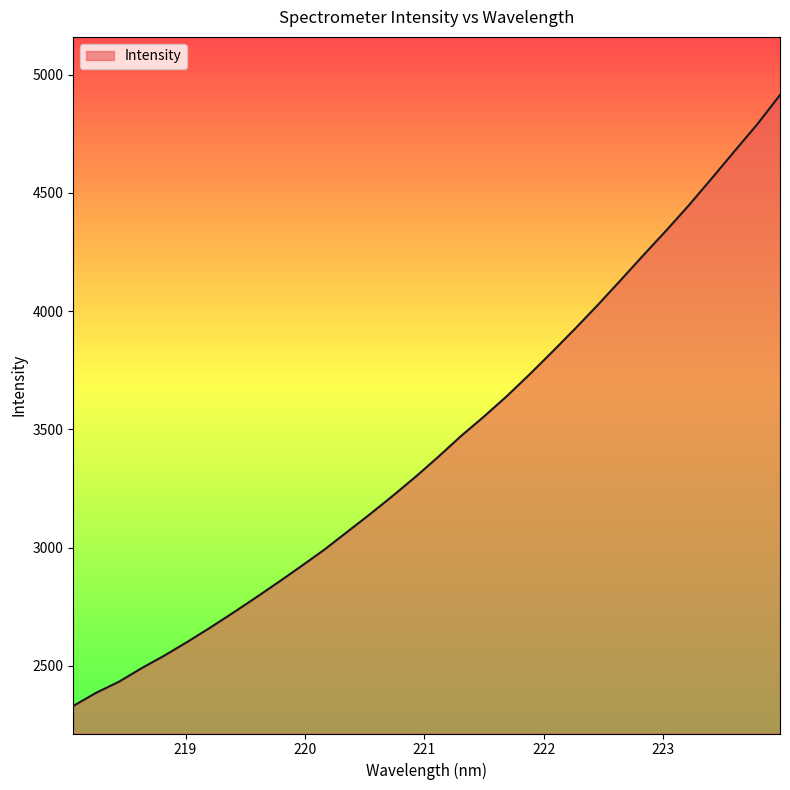

How many values are below 3384?

16